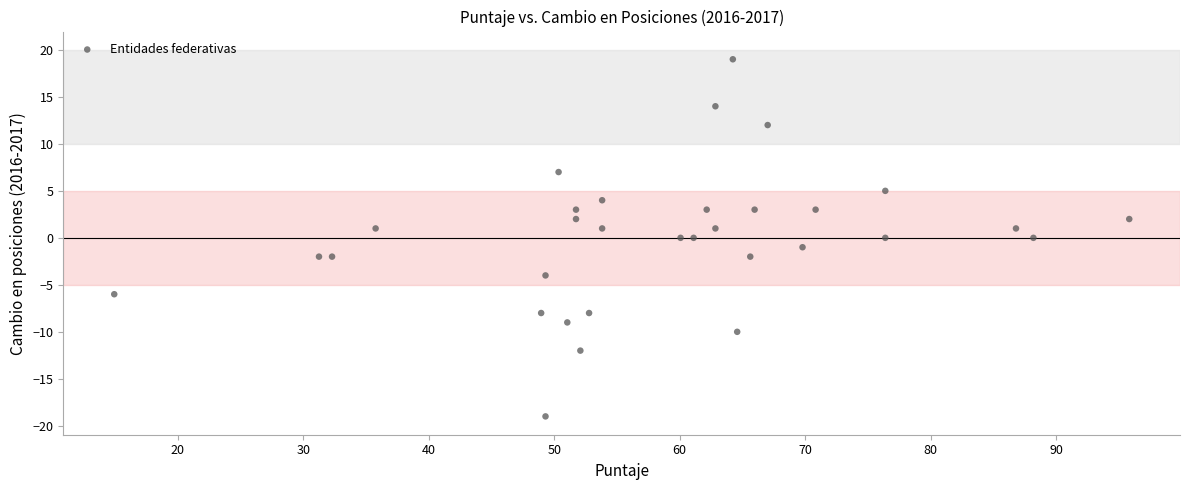

What is the range of Y values (max minus min)?

38